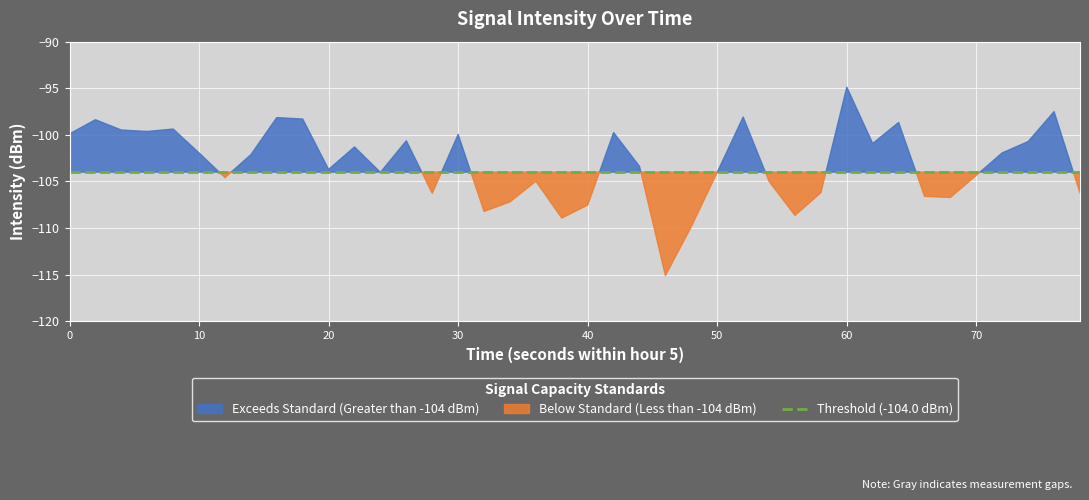

Rank the categories by value from lowest to highest.

23, 24, 19, 28, 16, 20, 17, 34, 33, 14, 39, 29, 27, 18, 6, 35, 12, 25, 10, 22, 7, 5, 36, 11, 31, 37, 13, 15, 0, 21, 3, 2, 4, 32, 1, 9, 8, 26, 38, 30